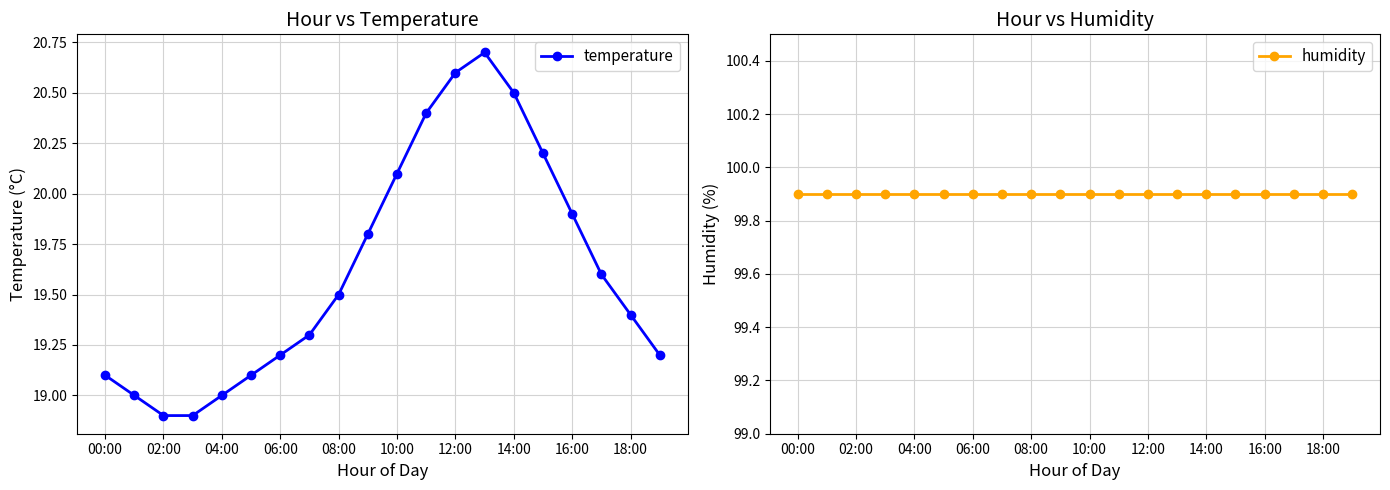

In temperature, how many points are higher than both neighbors (excluding endpoints)?

1